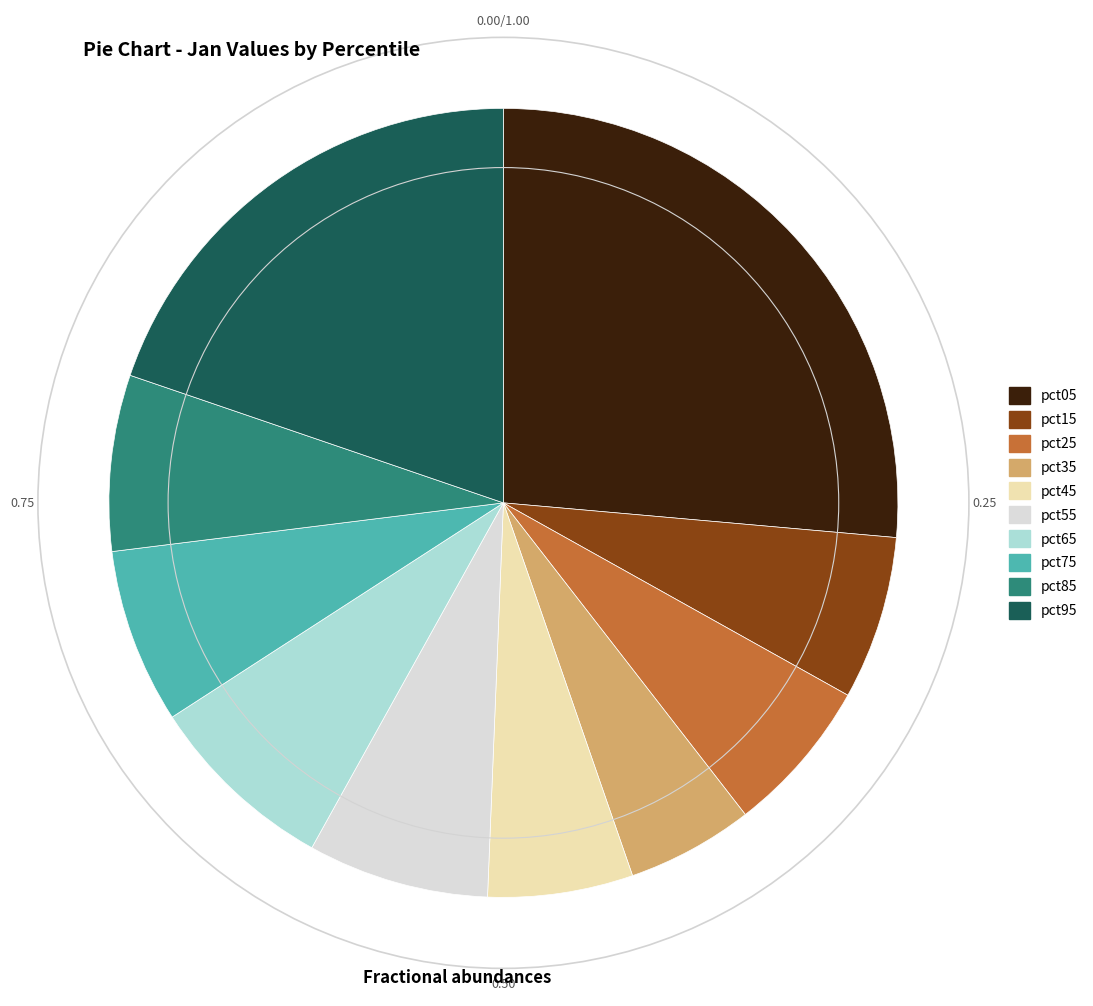

Does pct25 represent more than half of the total?

No